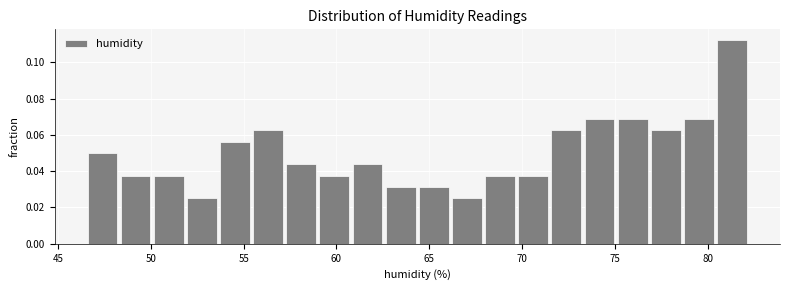

Read against the x-axis, roughly where is the centre of the tallest bar?

81.5